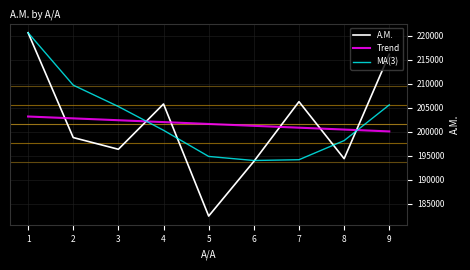

Is this an area chart (filled region under the line)?

No